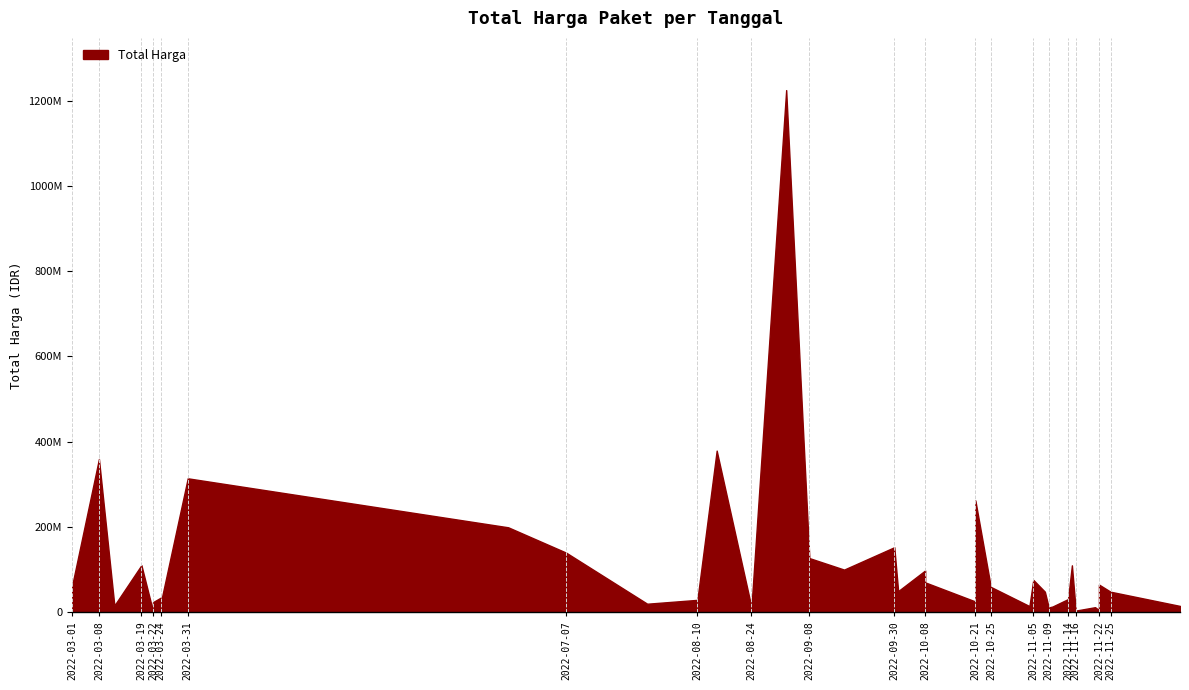

How many lines are shown in the chart?

1